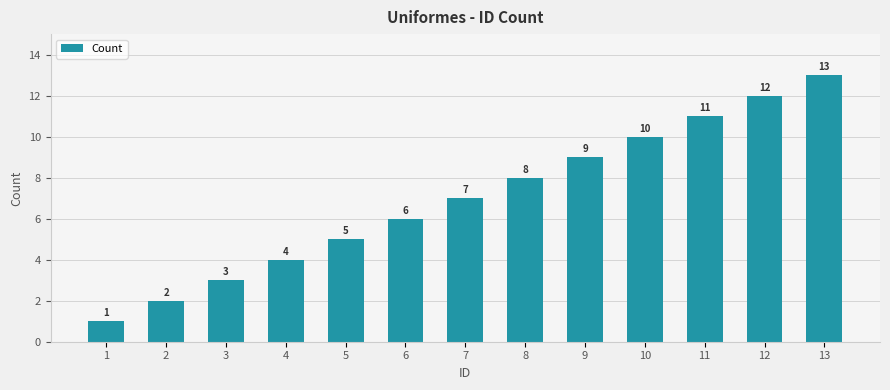

What value does the data have at 13, to the nearest 10?

10